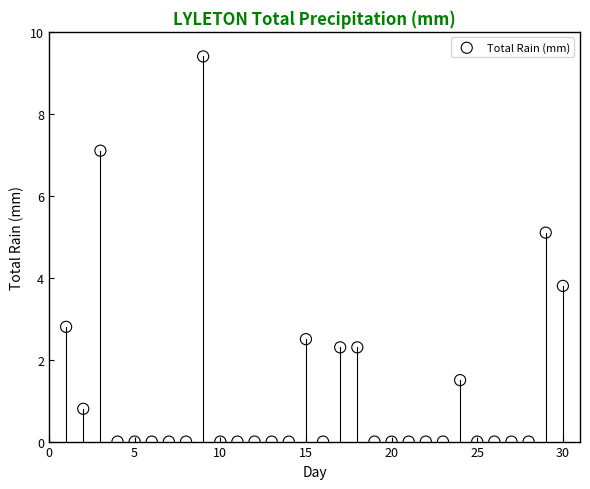

What Y value in the scatter plot is closest to 4?

3.8